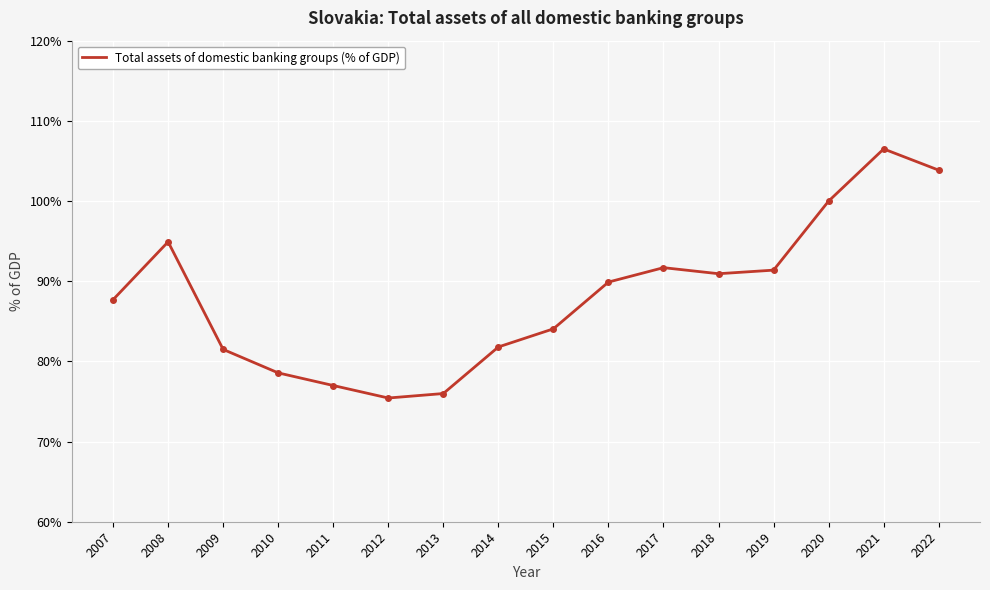

Reading left to right, what are all the values shown in this chart?

2007=87.7	2008=94.9	2009=81.5	2010=78.6	2011=77.0	2012=75.4	2013=76.0	2014=81.8	2015=84.1	2016=89.9	2017=91.7	2018=90.9	2019=91.4	2020=100.0	2021=106.5	2022=103.8